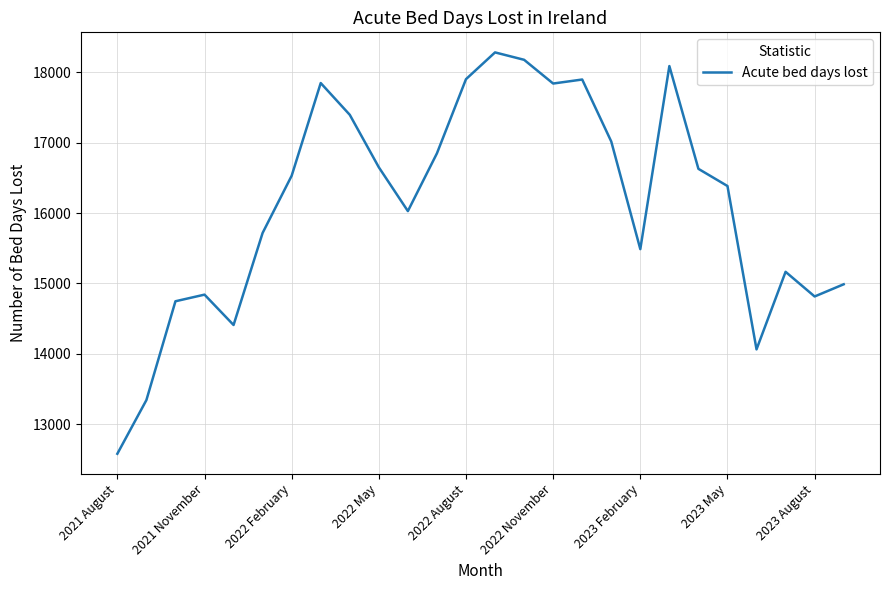

What is the difference between the maximum and minimum values?

5698